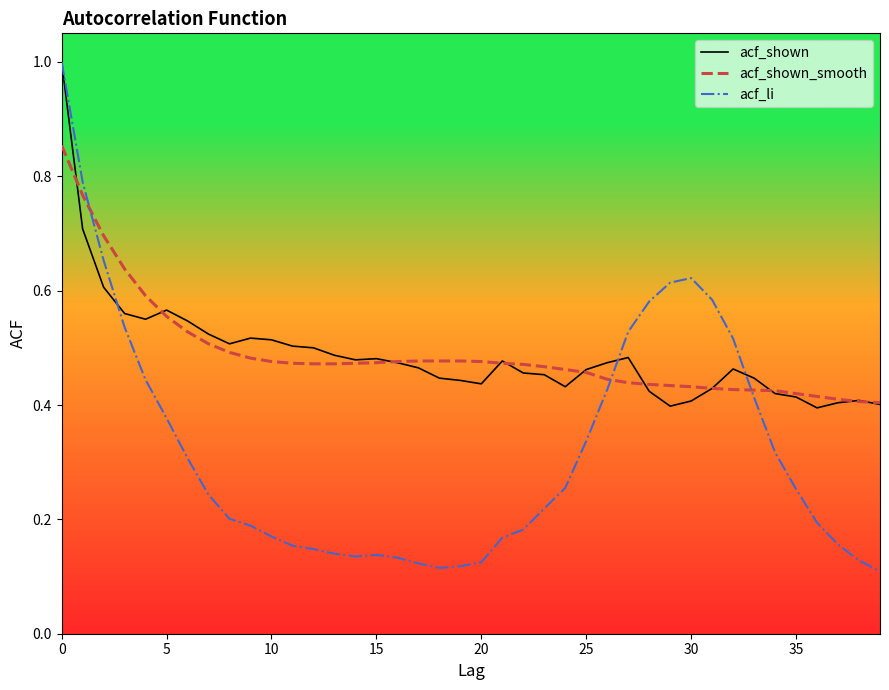

What is the maximum value shown in the chart?

1.0